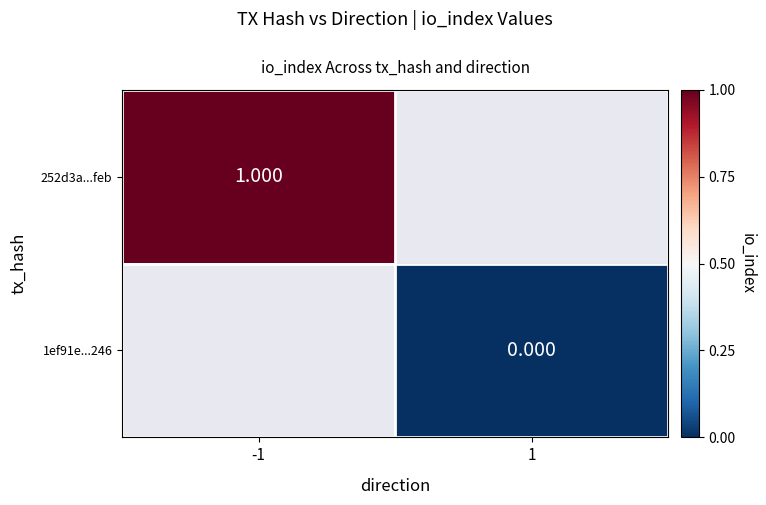

At -1, list the series in order from smallest to largest.

252d3a...feb, 1ef91e...246